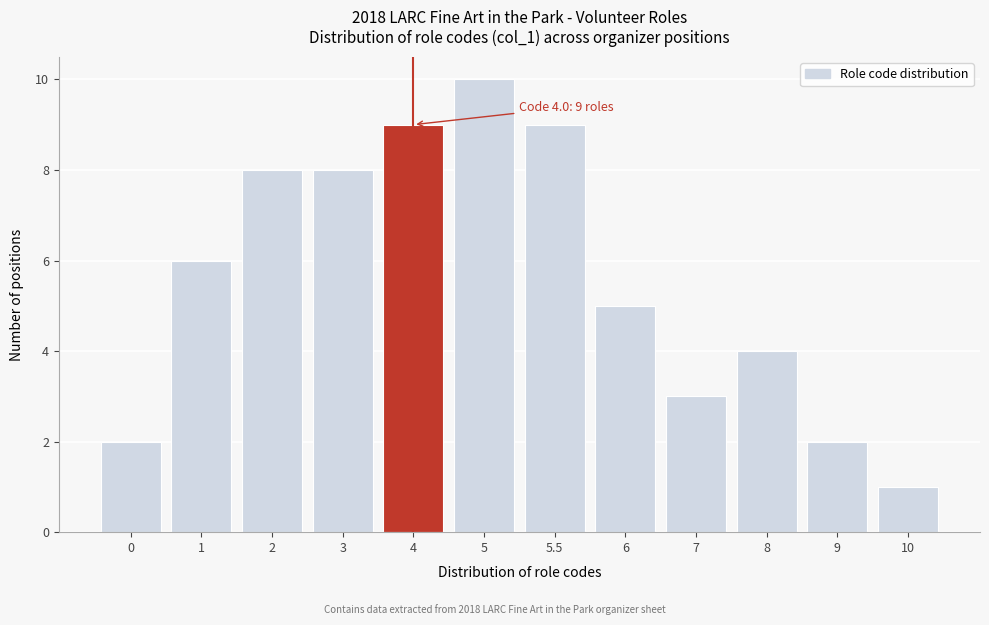

Reading left to right, transcribe all the data shown in this chart.

2	6	8	8	9	10	9	5	3	4	2	1